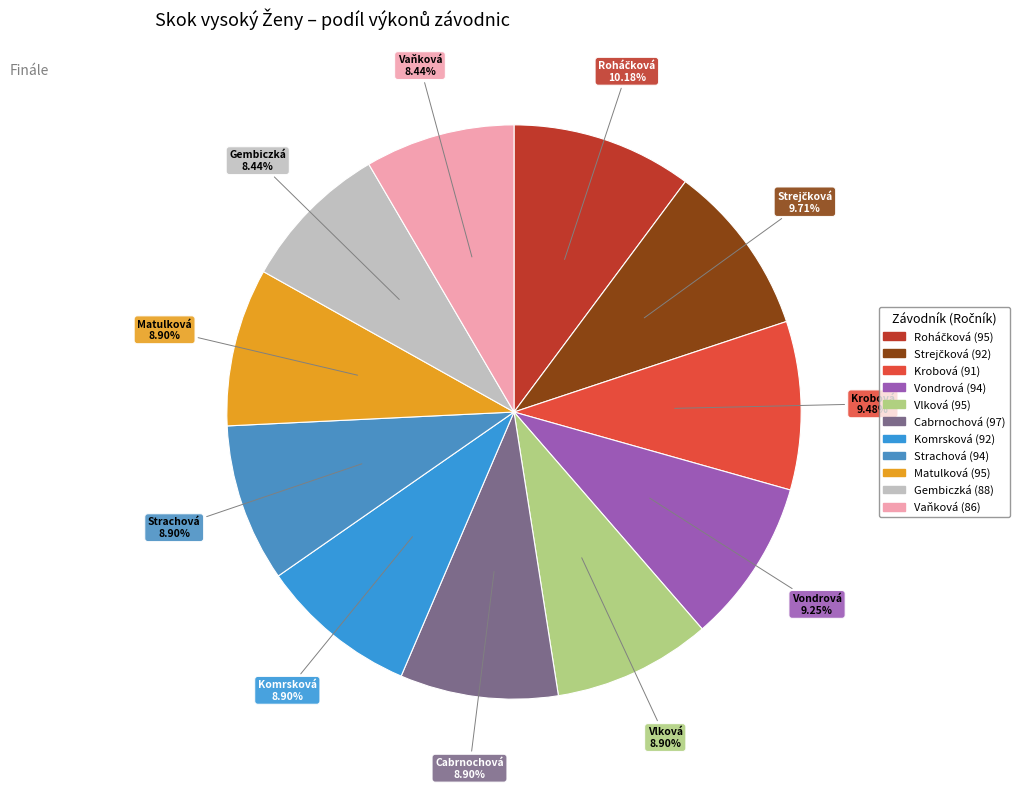

To the nearest percent, what percentage of the pie is Roháčková (95)?

10%